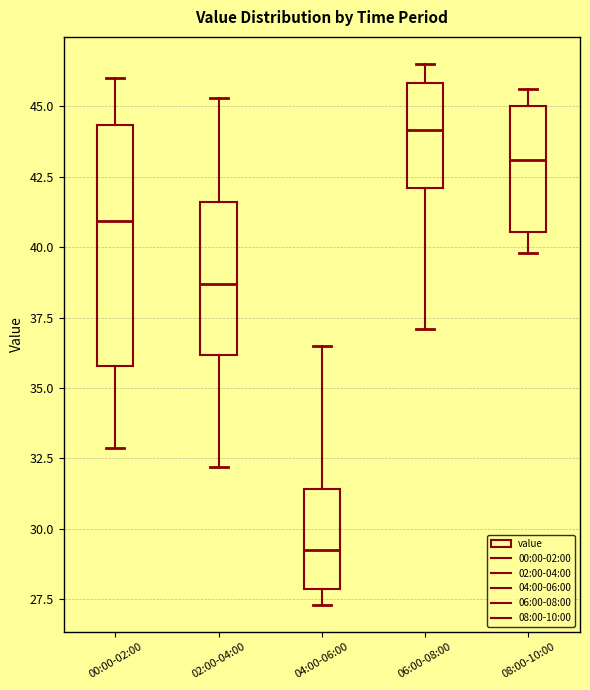

Which box's median line is the lowest?

04:00-06:00